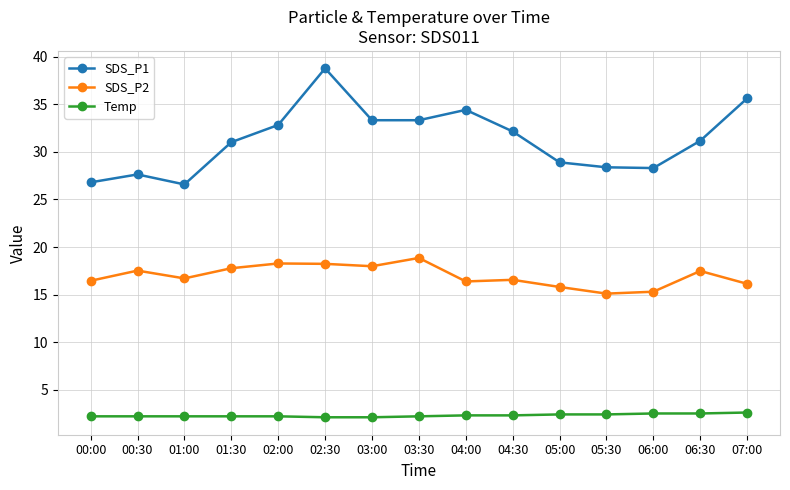

List the series in order of their overall mean, highest first.

SDS_P1, SDS_P2, Temp